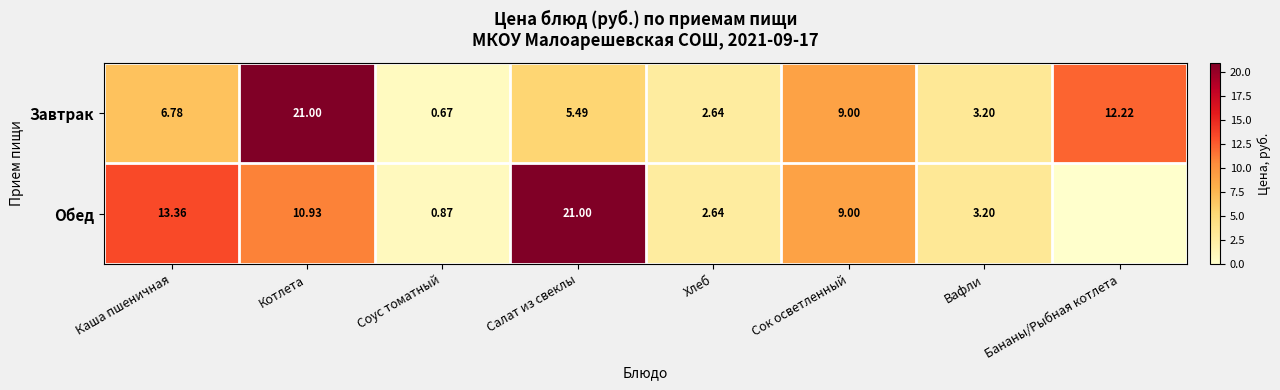

Rank the categories by Завтрак value from highest to lowest.

Котлета, Бананы/Рыбная котлета, Сок осветленный, Каша пшеничная, Салат из свеклы, Вафли, Хлеб, Соус томатный